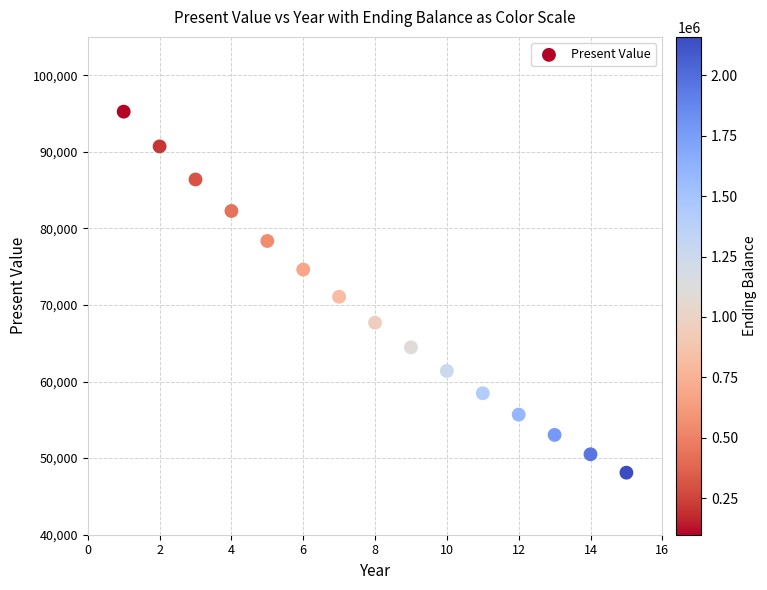

What is the range of X values (max minus min)?

14.0